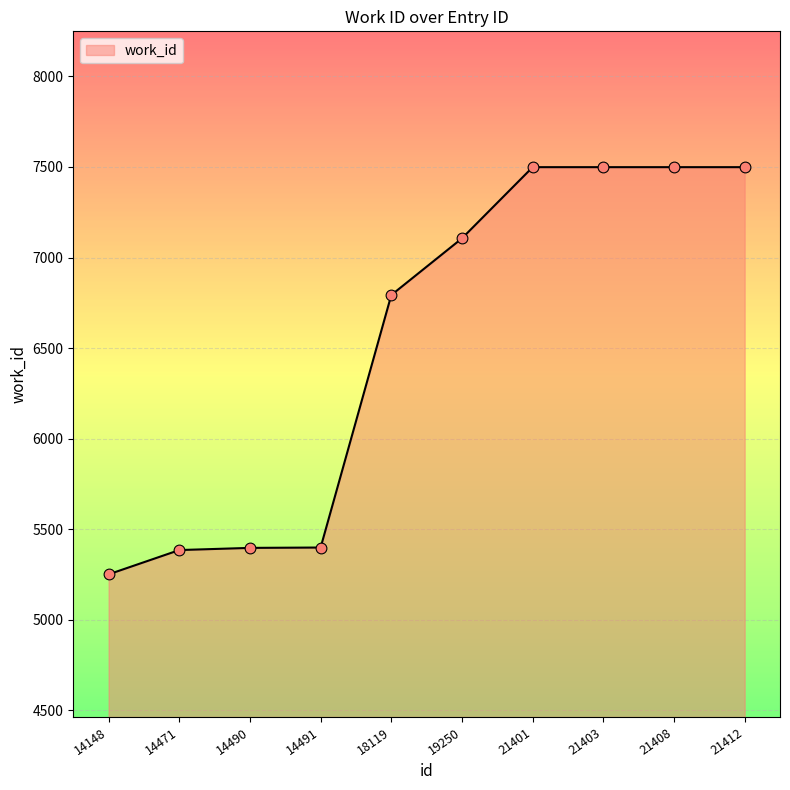

What is the ratio of the value at 21401 to the value at 14491?

1.4